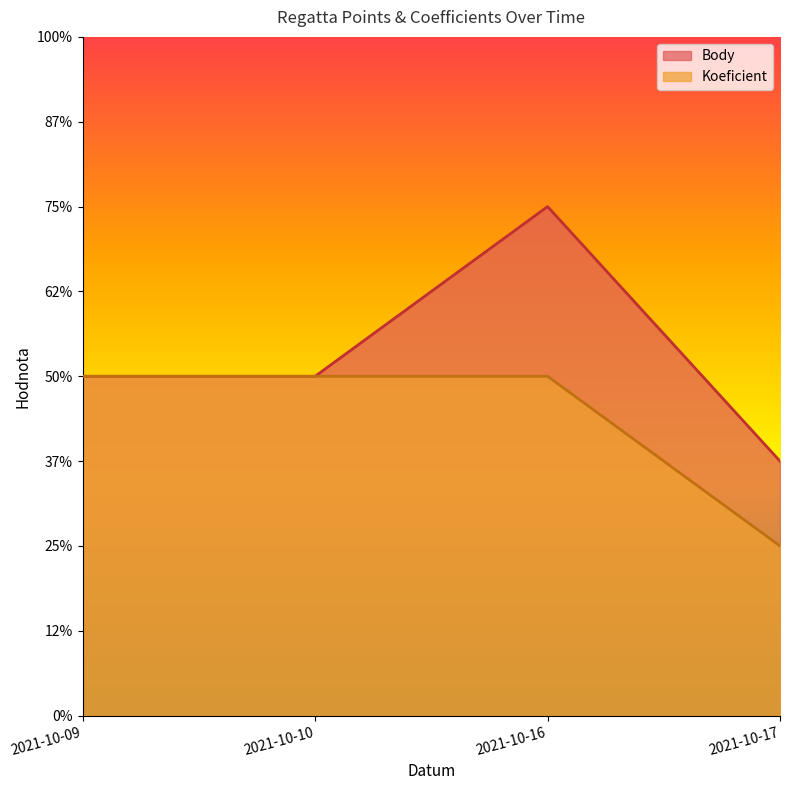

At which category does the chart reach its peak across all series?

2021-10-16